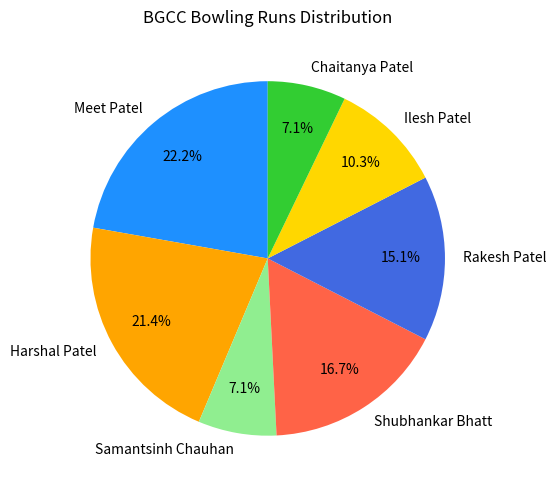

Combined, do Chaitanya Patel and Harshal Patel account for over 50%?

No